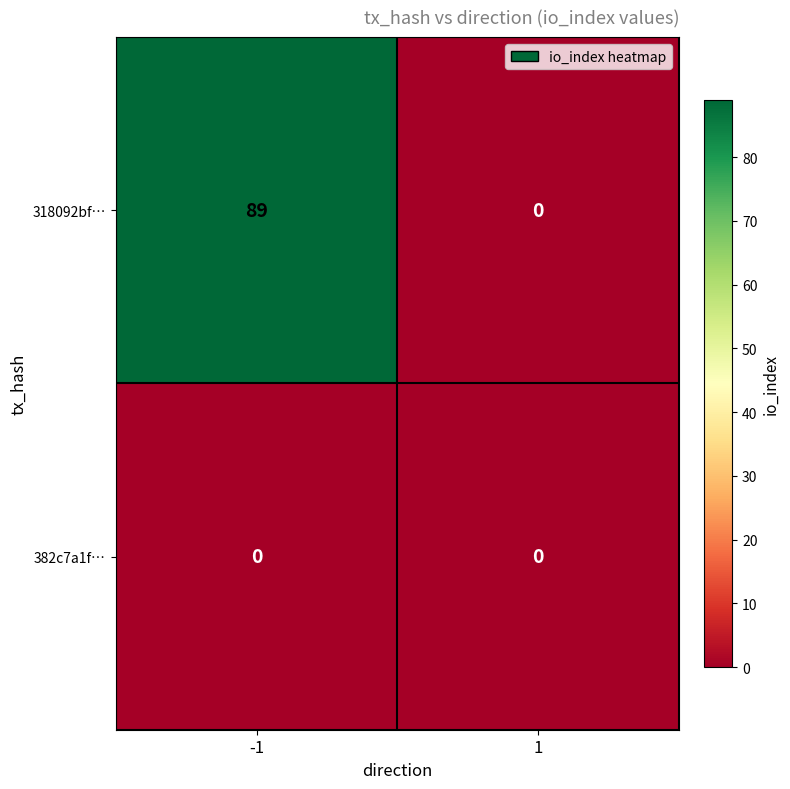

What is the sum of the 318092bf… values at -1 and 1?

89